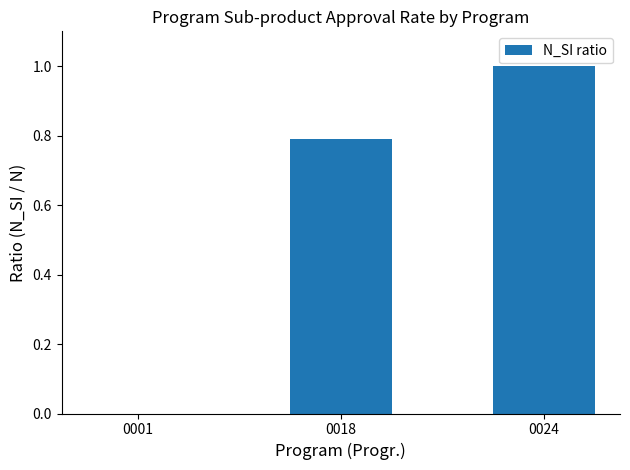

How many data points does each series have?

3